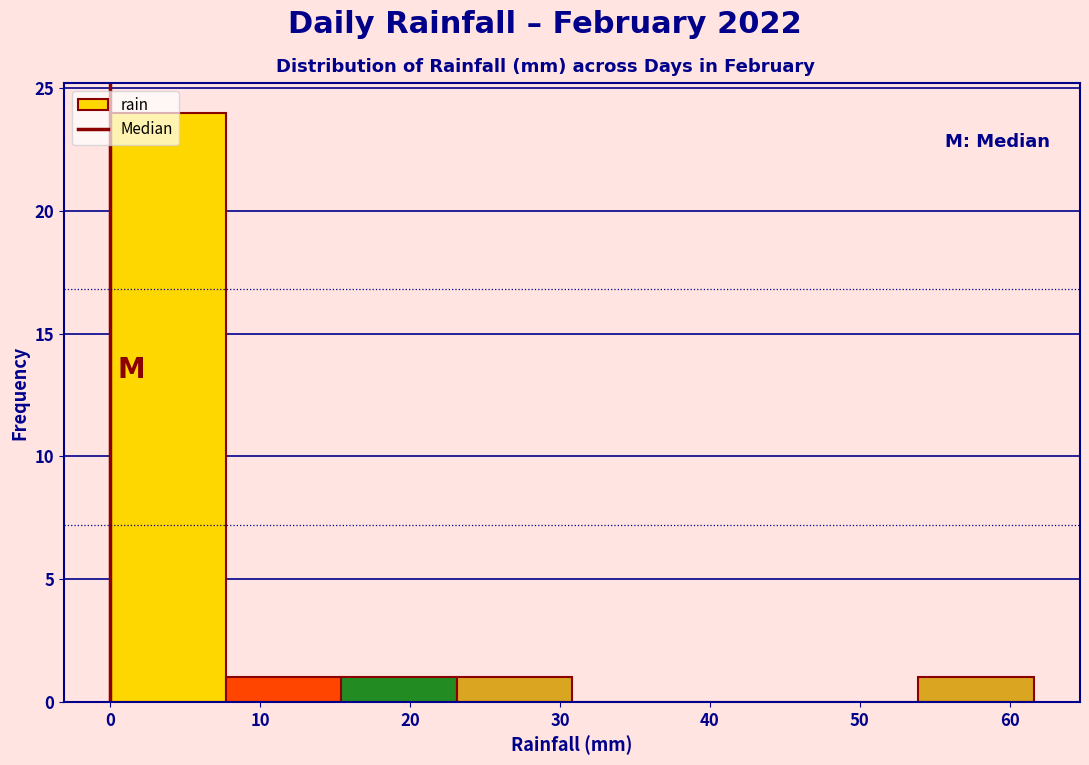

Reading left to right, transcribe this chart: for each bar, give the range it covers on the x-axis and its height. Neither the bar edges nor the heights are printed on the chart, so give them approximately, as read against the axes.

0.0 to 7.7: 24
7.7 to 15.4: 1
15.4 to 23.1: 1
23.1 to 30.8: 1
30.8 to 38.5: 0
38.5 to 46.2: 0
46.2 to 53.9: 0
53.9 to 61.6: 1